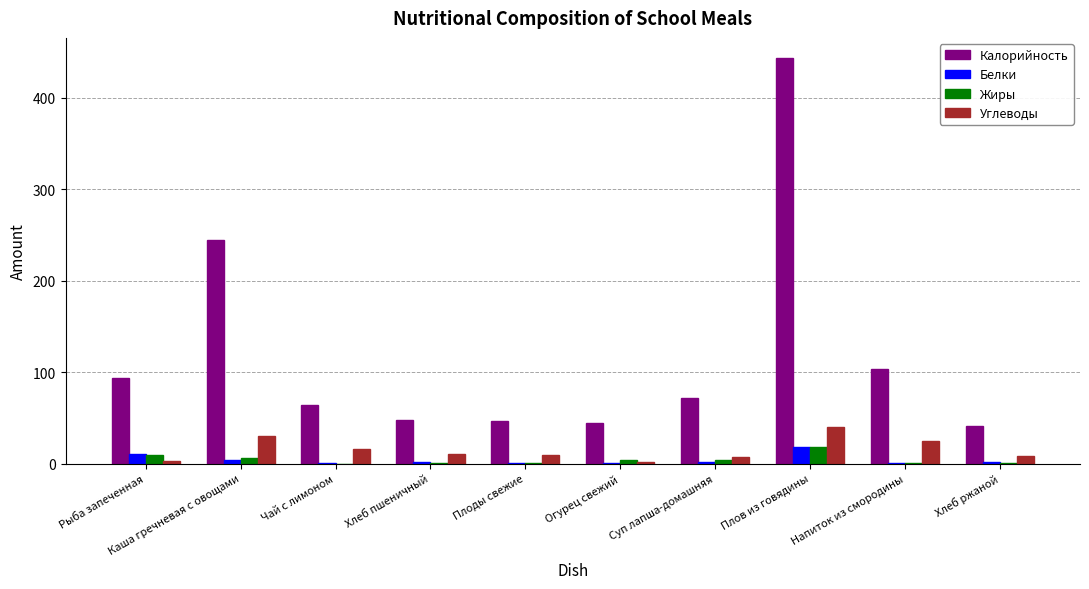

The Калорийность series shows 372.5 at Каша гречневая с овощами. True or false?

False